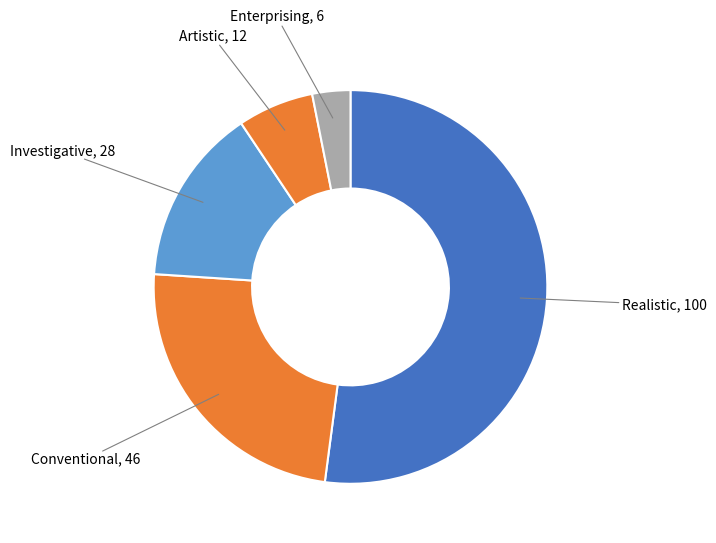

Between Realistic and Artistic, which is larger?

Realistic